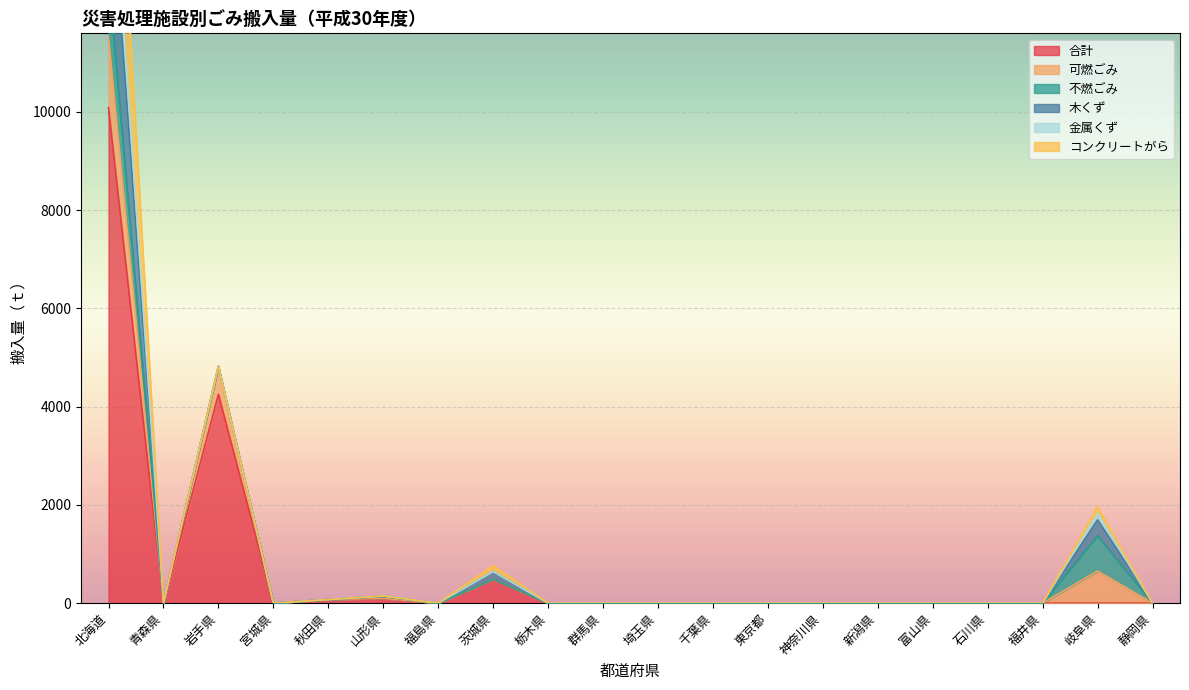

What position from the left is 東京都?

13